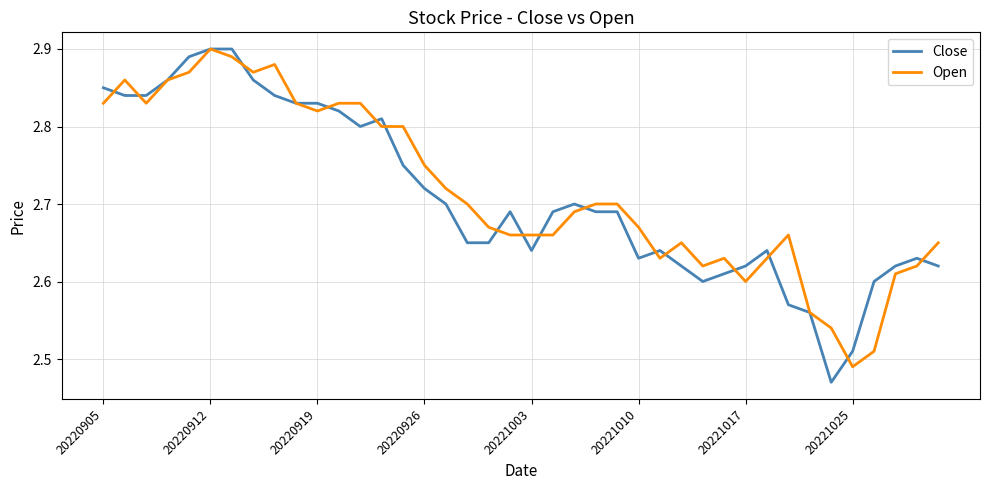

Which series has the largest range (max minus min)?

Close